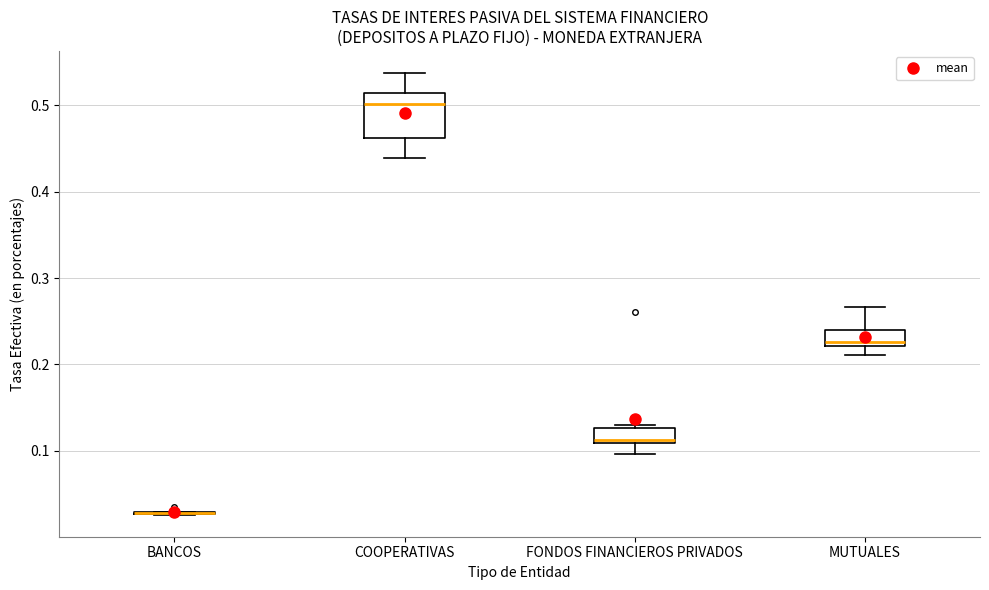

Reading left to right, read every box against the y-axis: the position of its median line, the range the box covers, and the ends of its whiskers. The values are not printed on the chart, so give them approximately, as read against the axis.

BANCOS: box collapsed to a line at 0.03, whiskers 0.03 to 0.03
COOPERATIVAS: median 0.50, box 0.46 to 0.51, whiskers 0.44 to 0.54
FONDOS FINANCIEROS PRIVADOS: median 0.11 (just above the box's lower edge), box 0.11 to 0.13, whiskers 0.10 to 0.13 (just above the box's upper edge)
MUTUALES: median 0.23, box 0.22 to 0.24, whiskers 0.21 to 0.27